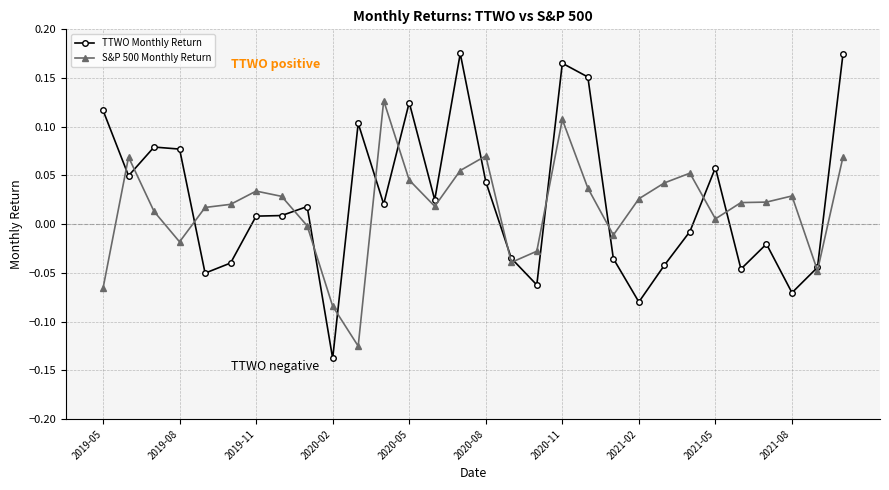

Does the chart display data point markers on the line(s)?

Yes